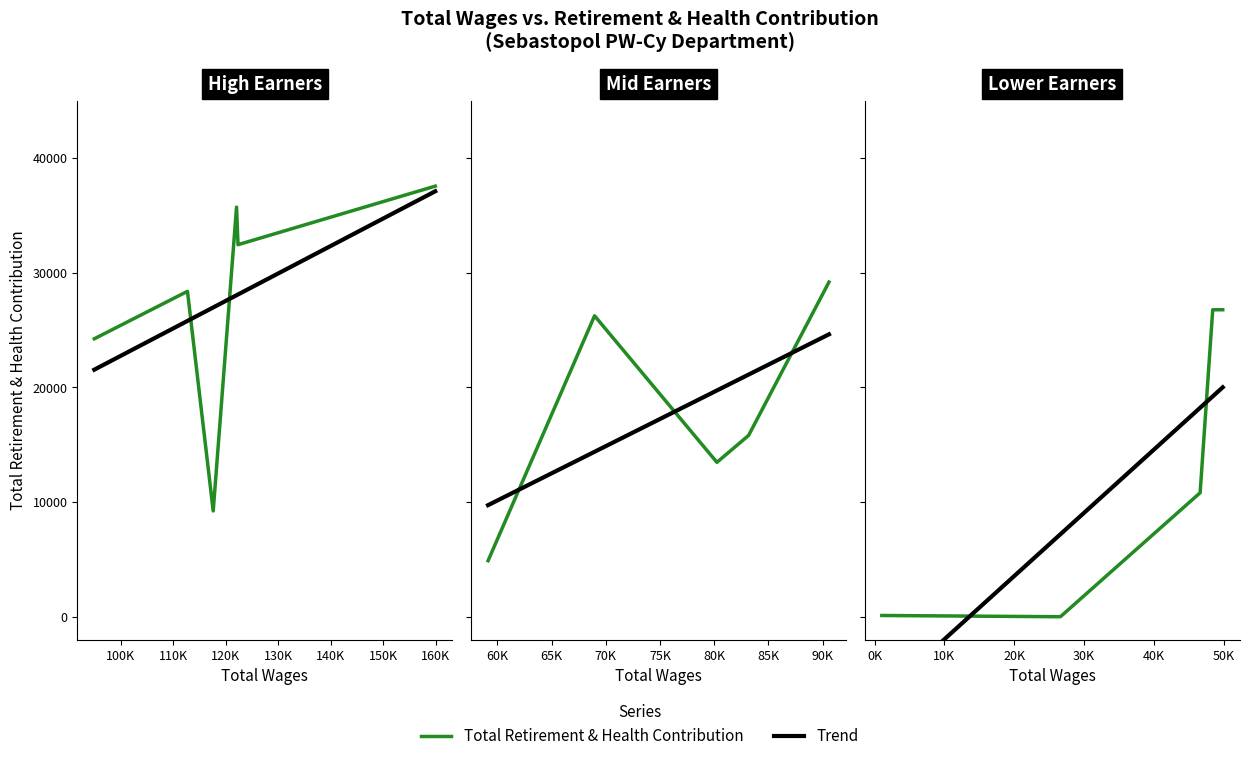

True or false: Trend has more than 0 interior local peaks.

False